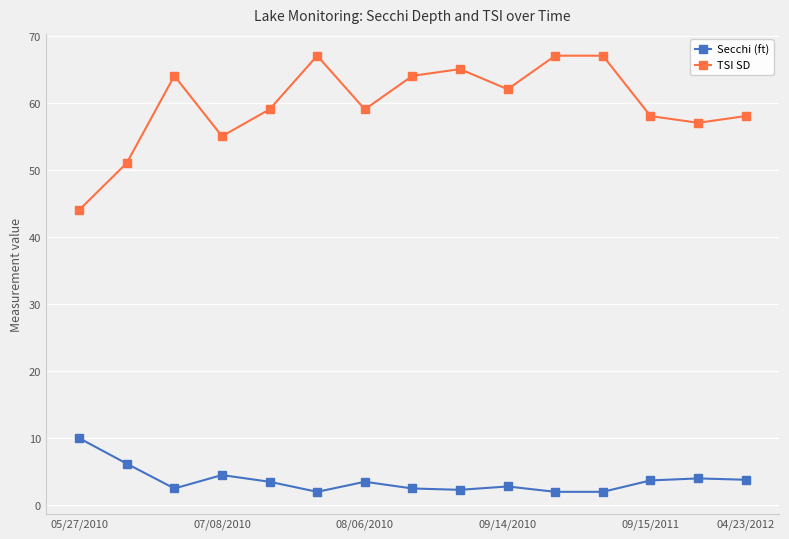

What is the sum of all Secchi (ft) values?

55.3